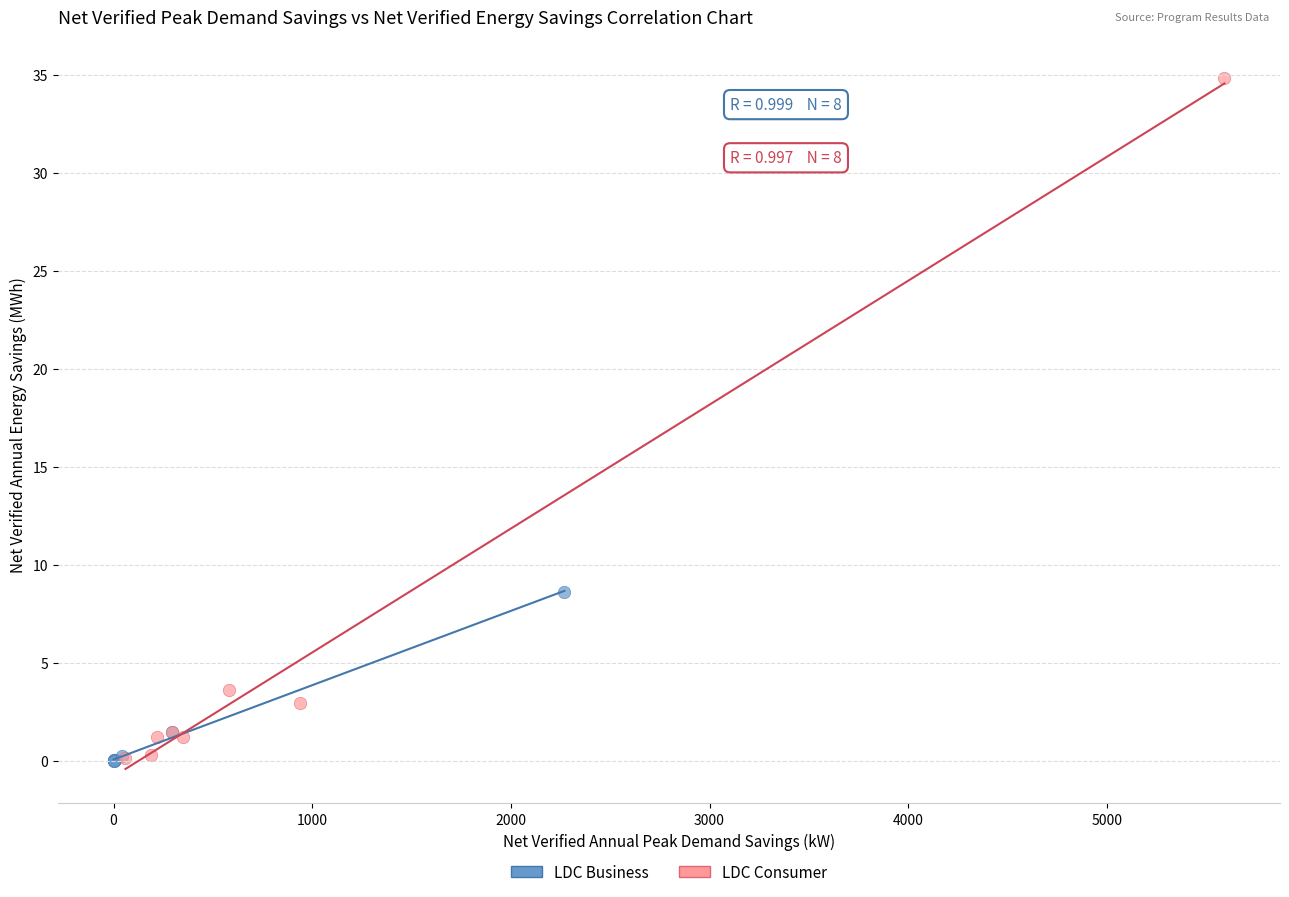

Which series has the widest spread of Y values?

LDC Consumer